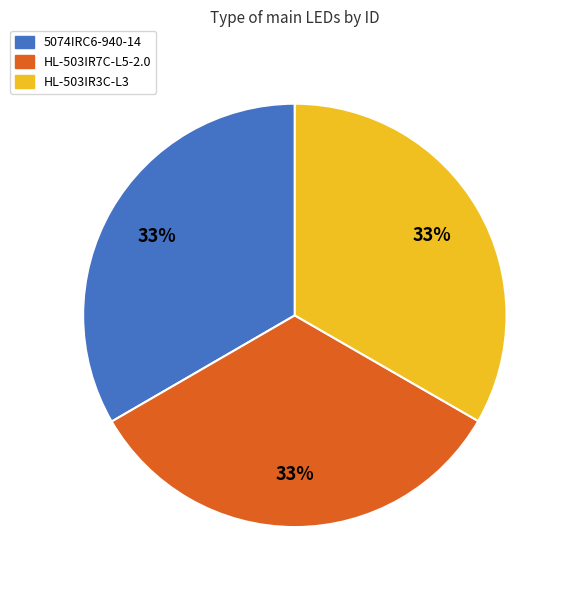

To the nearest percent, what is the combined percentage of HL-503IR3C-L3 and 5074IRC6-940-14?

67%